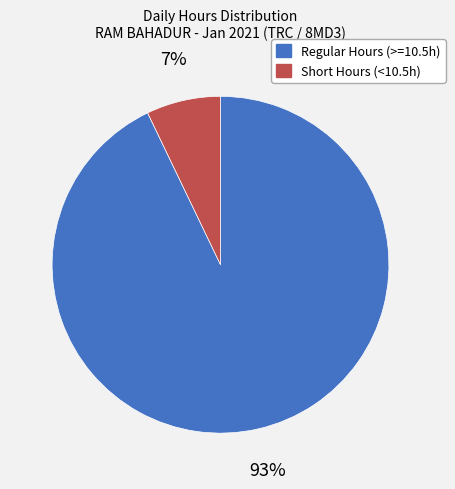

To the nearest percent, what is the difference between the largest and smallest slice percentages?

86%